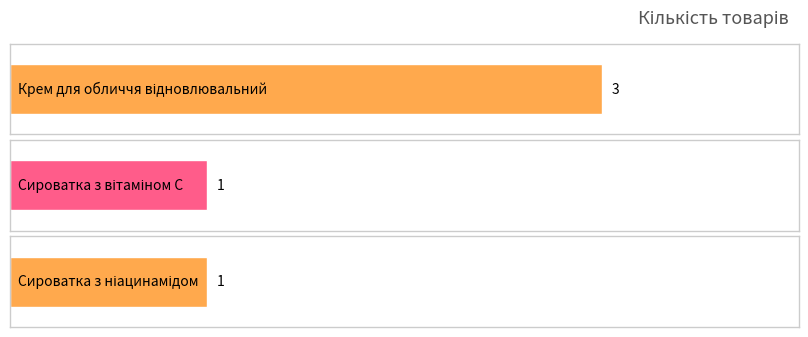

Reading right to left, what are all the values shown in this chart?

3=1	2=1	1=3